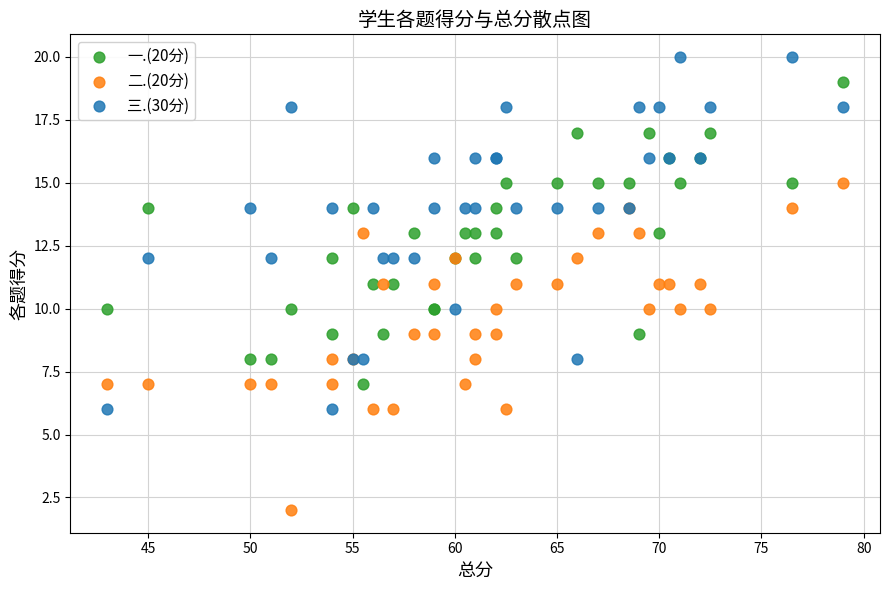

Which series contains the highest Y value?

三.(30分)